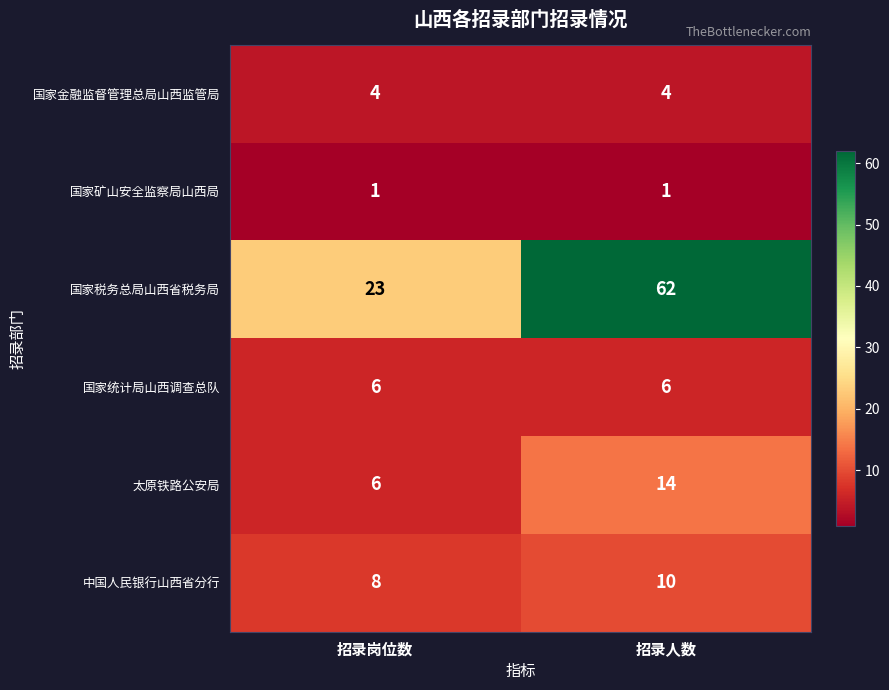

What is the difference between the highest and lowest values at 招录人数?

61